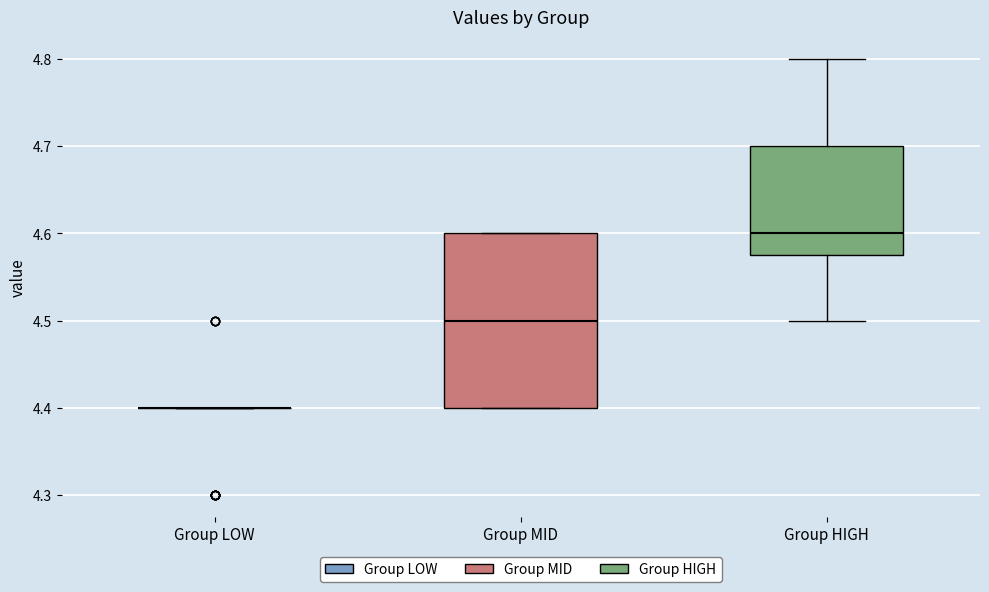

Reading left to right, transcribe this box plot: for each box, give where its median line is, the range the box spans, and where its two whiskers end, as read against the y-axis. The values are not printed on the chart, so give them approximately, as read against the axis.

Group LOW: box collapsed to a line at 4.40, whiskers 4.40 to 4.40
Group MID: median 4.50, box 4.40 to 4.60, whiskers 4.40 to 4.60
Group HIGH: median 4.60, box 4.58 to 4.70, whiskers 4.50 to 4.80